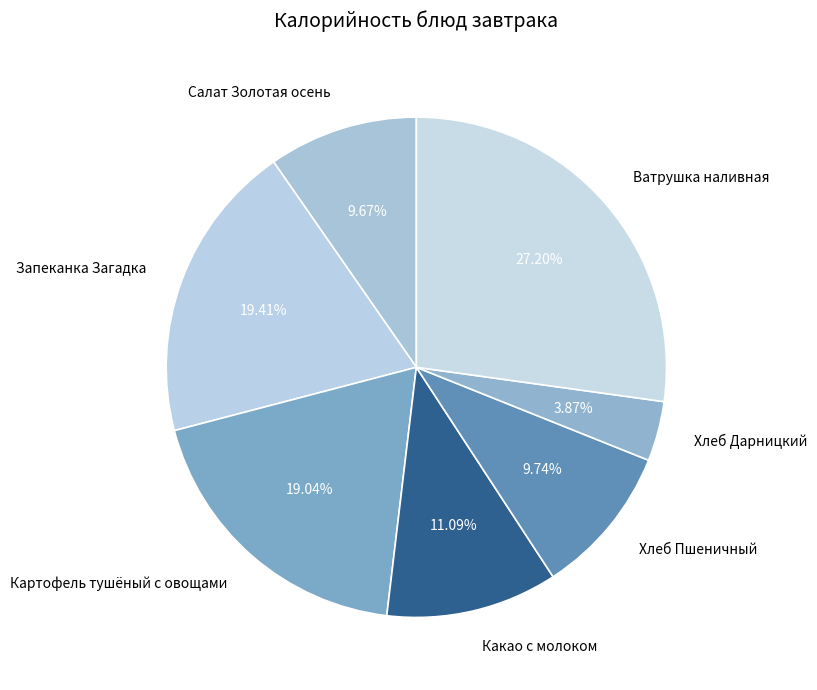

Between Ватрушка наливная and Картофель тушёный с овощами, which is larger?

Ватрушка наливная